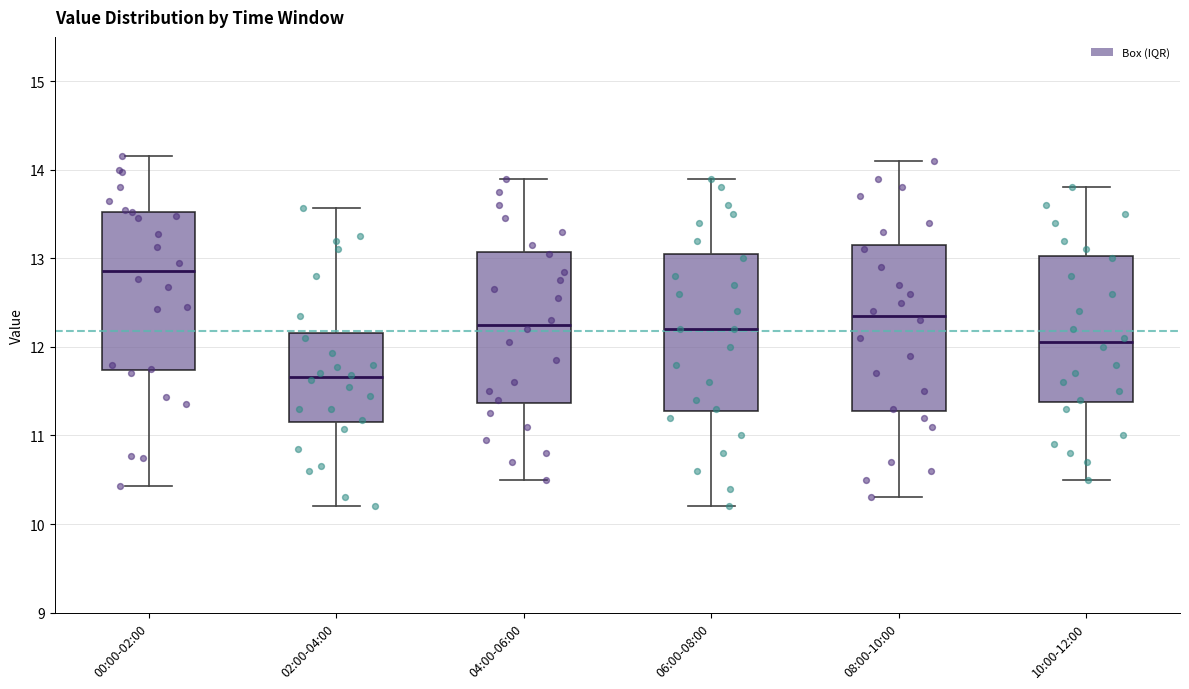

Reading left to right, transcribe this box plot: for each box, give where its median line is, the range the box spans, and where its two whiskers end, as read against the y-axis. The values are not printed on the chart, so give them approximately, as read against the axis.

00:00-02:00: median 12.9, box 11.7 to 13.5, whiskers 10.4 to 14.2
02:00-04:00: median 11.7, box 11.2 to 12.2, whiskers 10.2 to 13.6
04:00-06:00: median 12.3, box 11.4 to 13.1, whiskers 10.5 to 13.9
06:00-08:00: median 12.2, box 11.3 to 13.1, whiskers 10.2 to 13.9
08:00-10:00: median 12.4, box 11.3 to 13.2, whiskers 10.3 to 14.1
10:00-12:00: median 12.1, box 11.4 to 13.0, whiskers 10.5 to 13.8